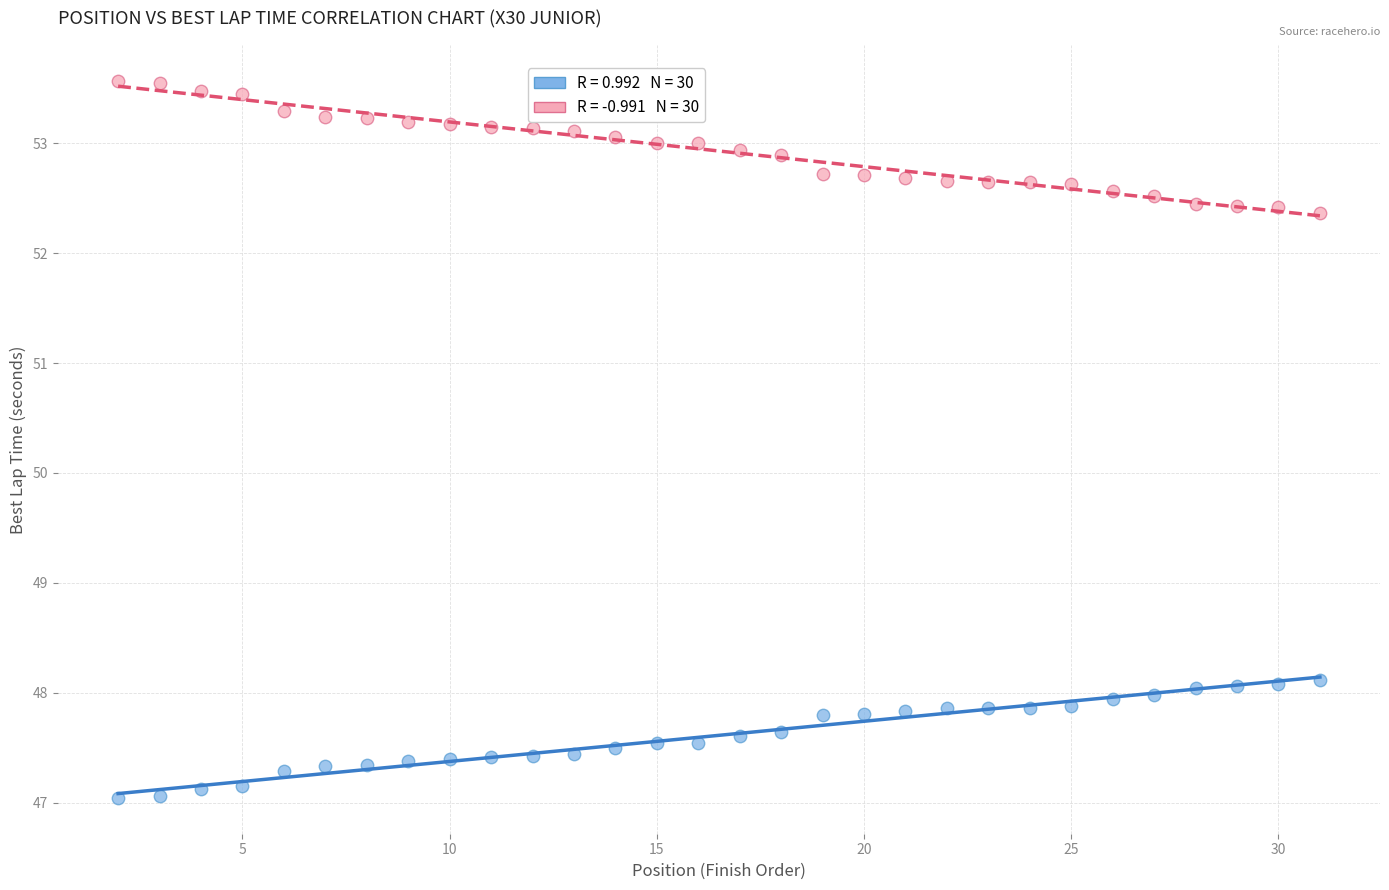

Across all data points, what is the range of X values (max minus min)?

29.0